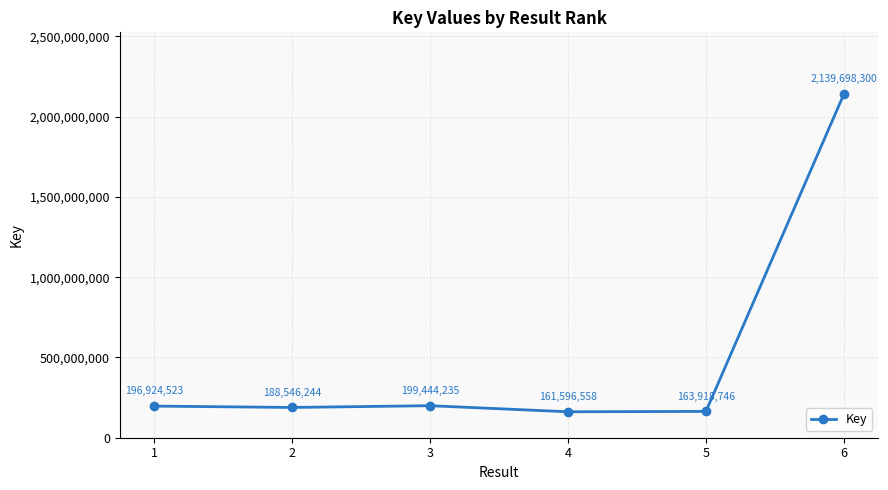

How many categories are shown in the chart?

6